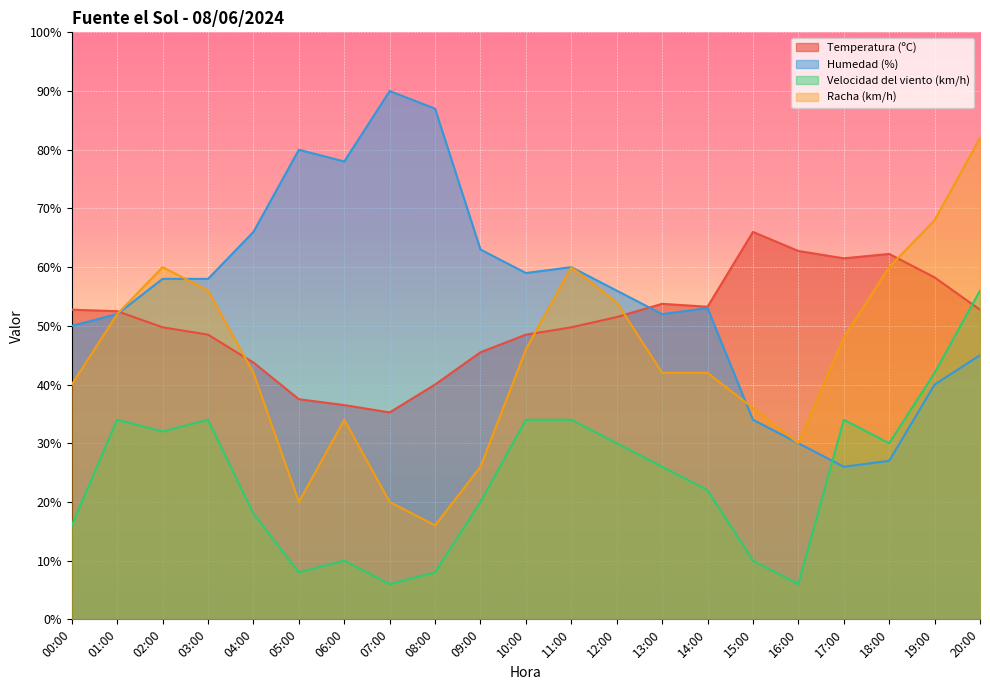

What is the sum of all Humedad (%) values?

1164.0